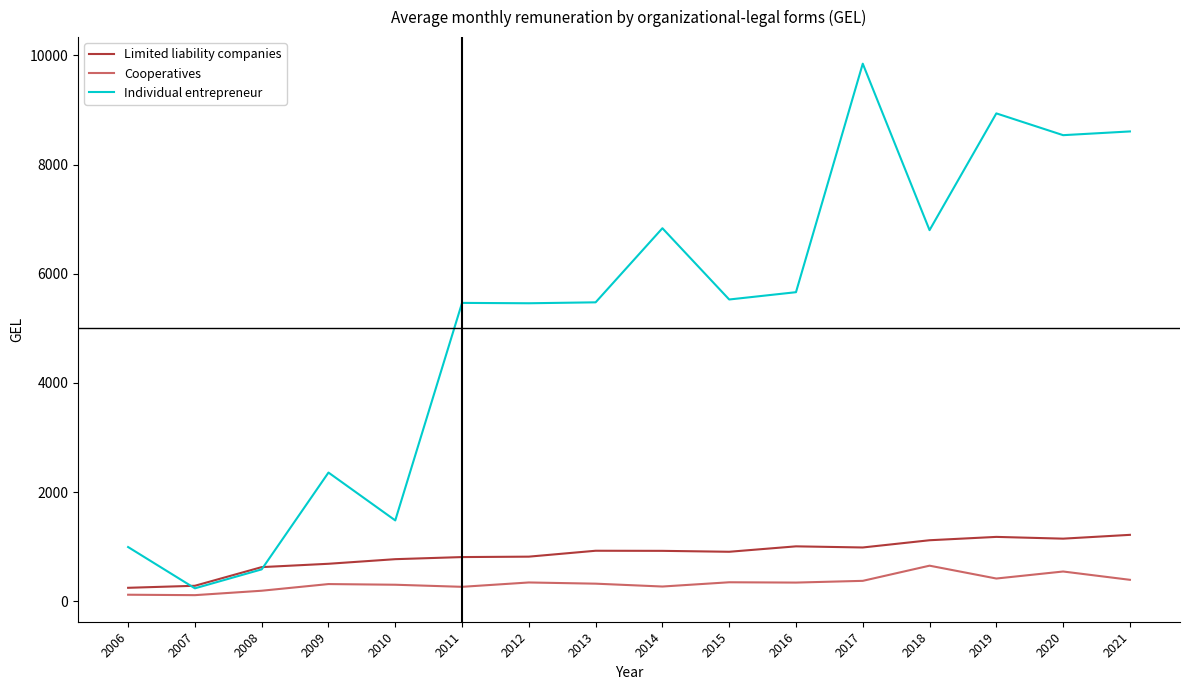

What is the total value across all series at 2021?

10218.4